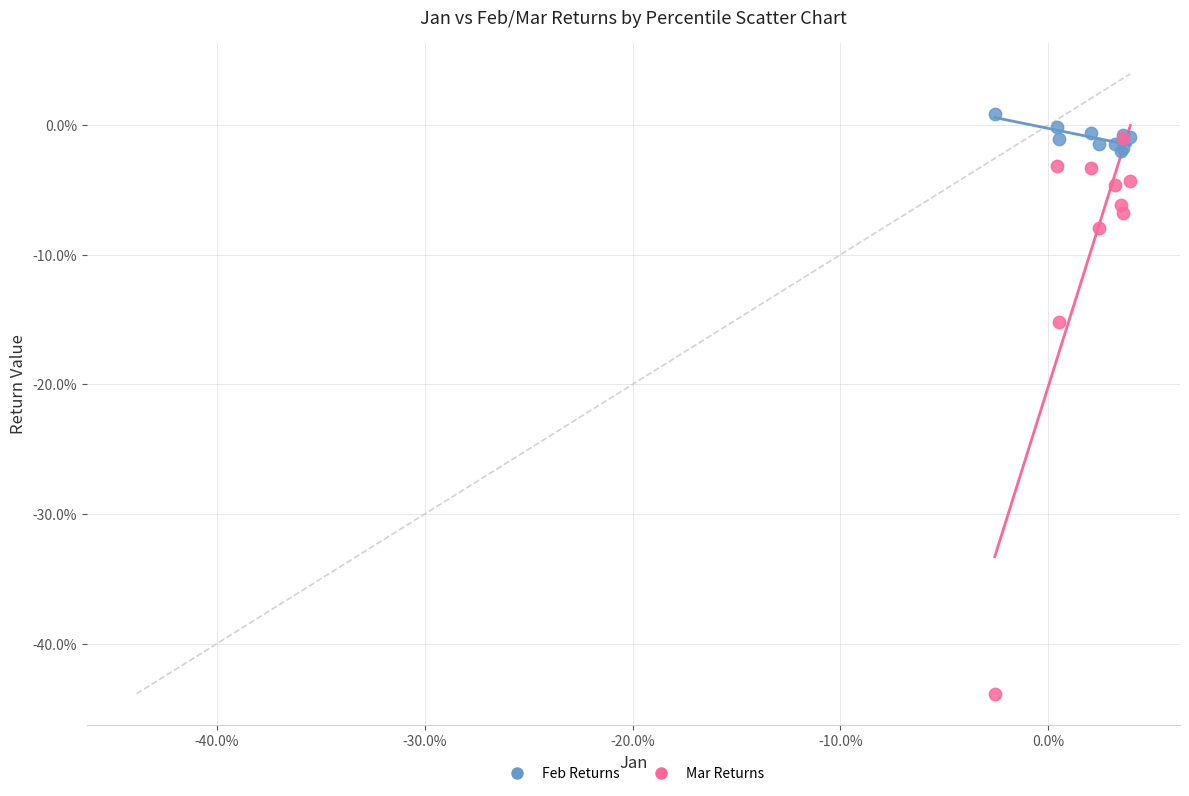

What are all the series names shown in the legend?

Feb Returns, Mar Returns